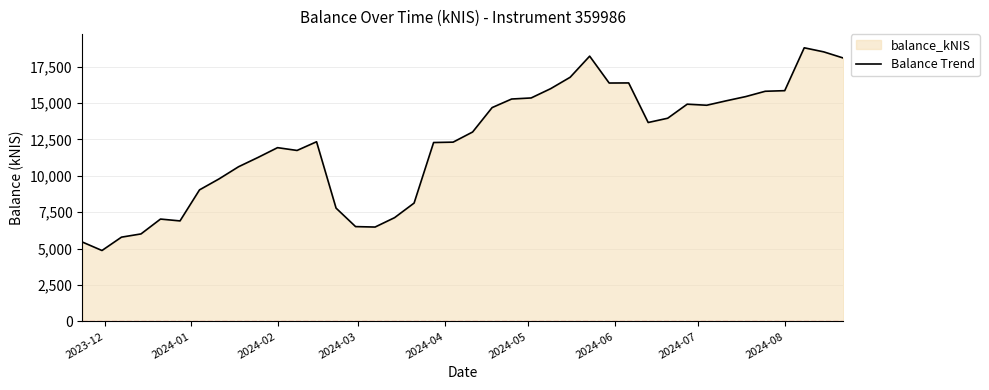

Is it true that the value at 2024-02 is 6496.2?

False